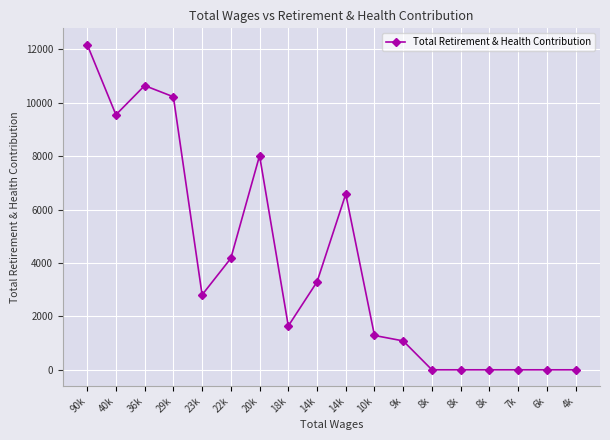

Reading right to left, what are all the values shown in this chart?

4k=0	6k=0	7k=0	8k=0	8k=0	8k=0	9k=1082	10k=1286	14k=6579	14k=3293	18k=1641	20k=8019	22k=4175	23k=2807	29k=10222	36k=10641	40k=9549	90k=12176